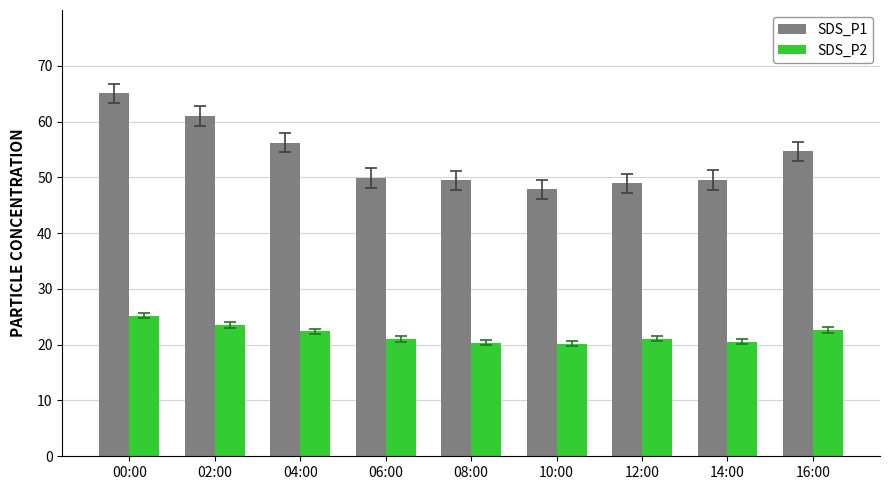

Count the number of data series in this chart.

2